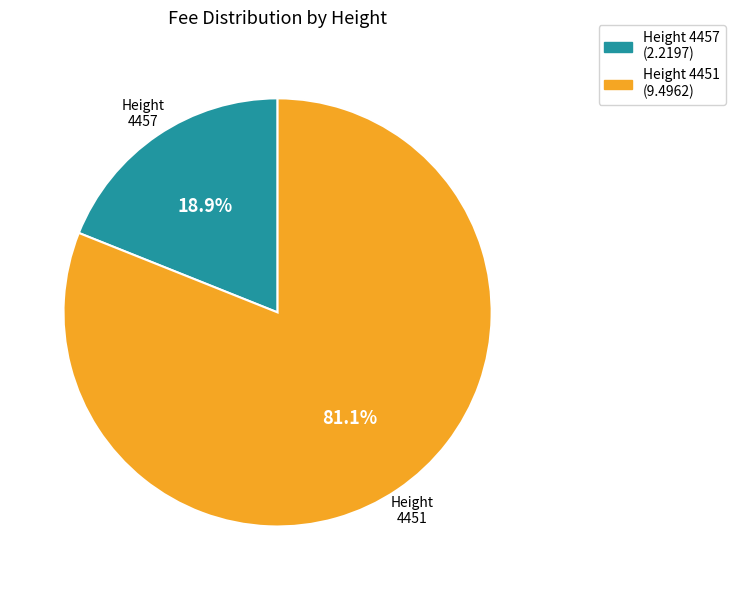

Count the number of slices in the pie.

2